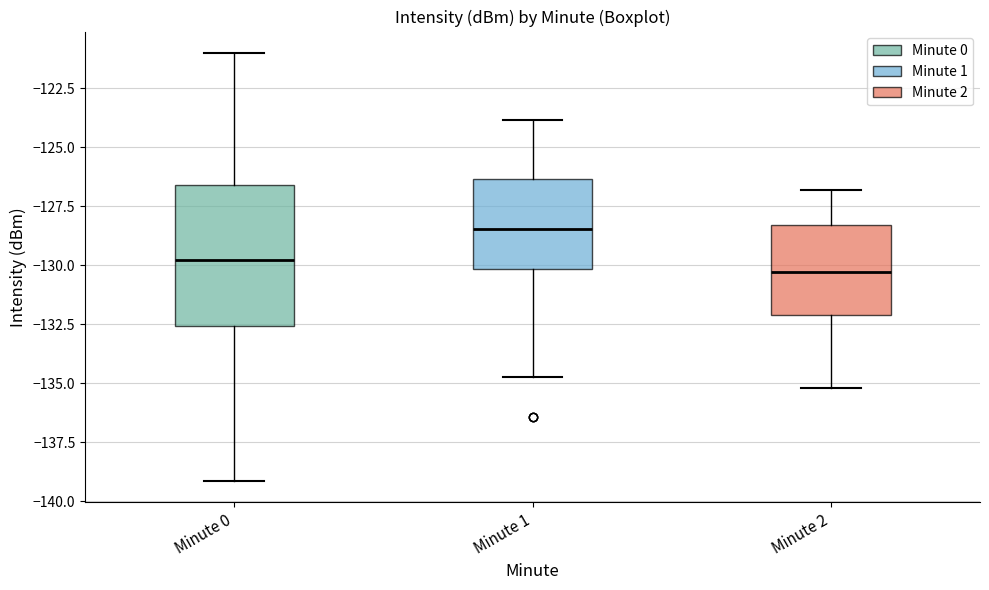

Reading left to right, read every box against the y-axis: the position of its median line, the range the box covers, and the ends of its whiskers. The values are not printed on the chart, so give them approximately, as read against the axis.

Minute 0: median -130.0, box -132.5 to -126.5, whiskers -139.0 to -121.0
Minute 1: median -128.5, box -130.0 to -126.5, whiskers -134.5 to -124.0
Minute 2: median -130.5, box -132.0 to -128.5, whiskers -135.0 to -127.0